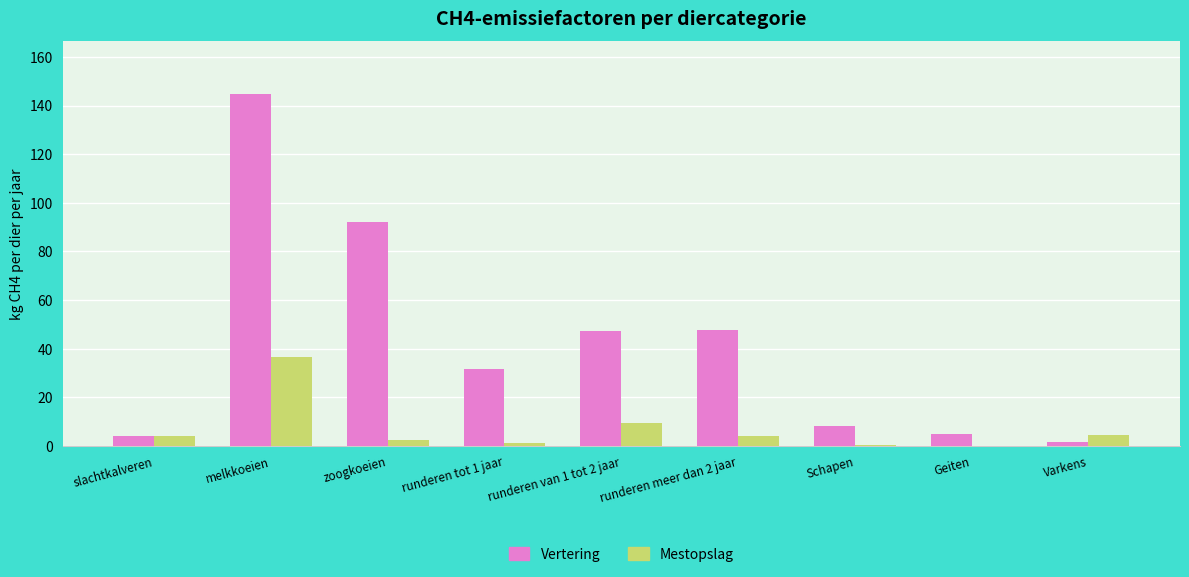

What is the approximate value of Vertering at slachtkalveren?

4.0